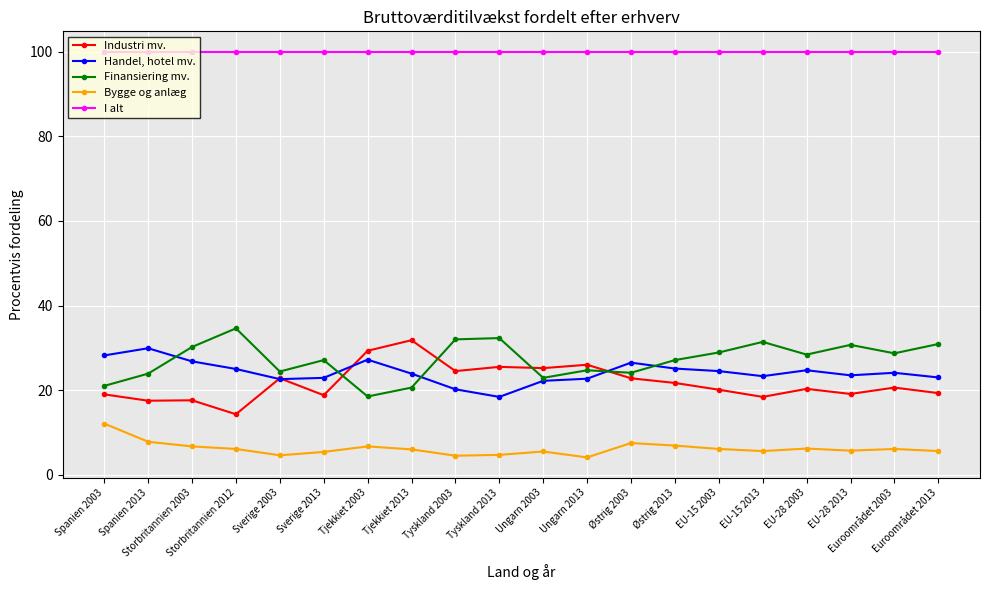

Is it true that Finansiering mv. equals 42.9 at Sverige 2003?

False